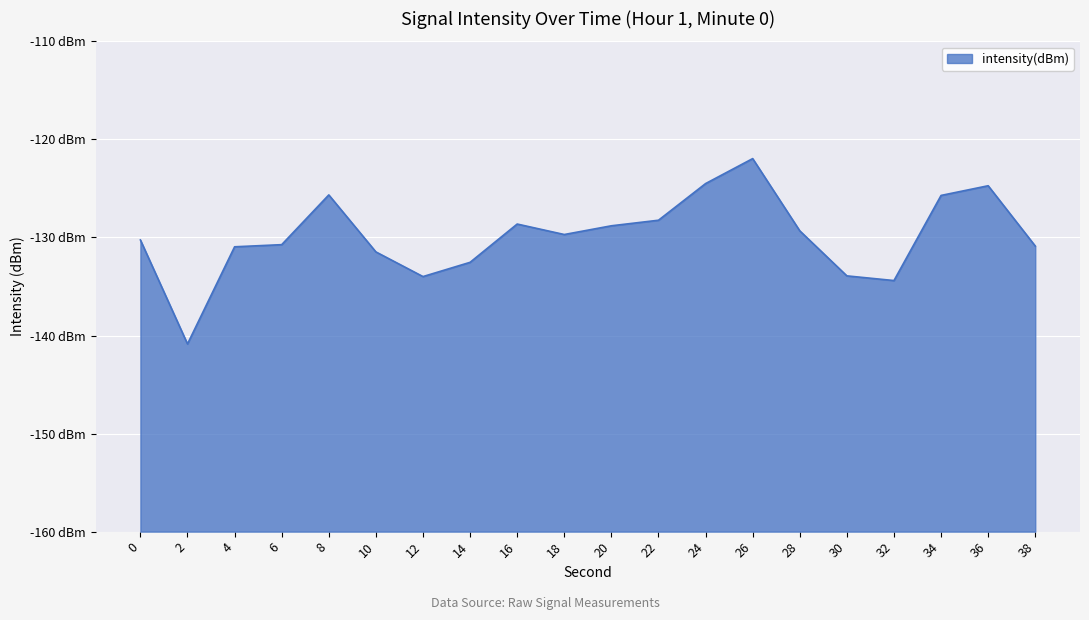

Is it true that the value at 2 is -39.6?

False